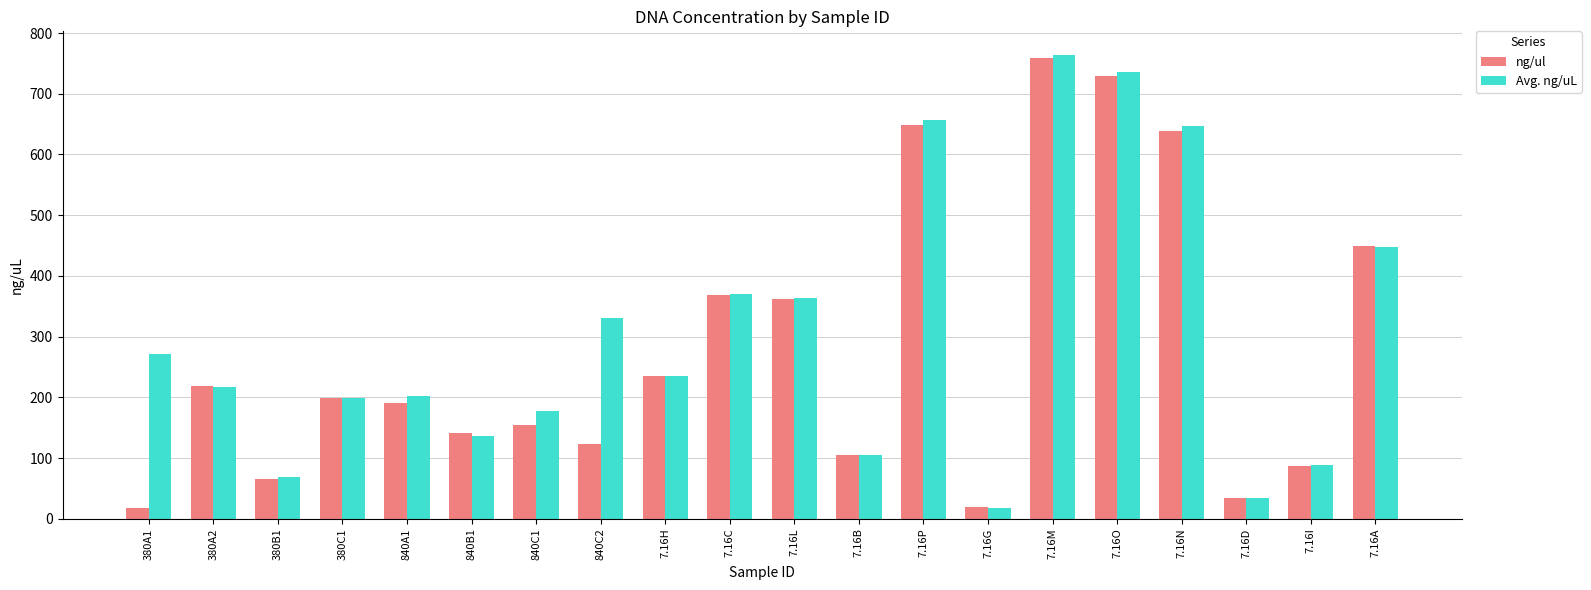

Which series has the largest total across all categories?

Avg. ng/uL